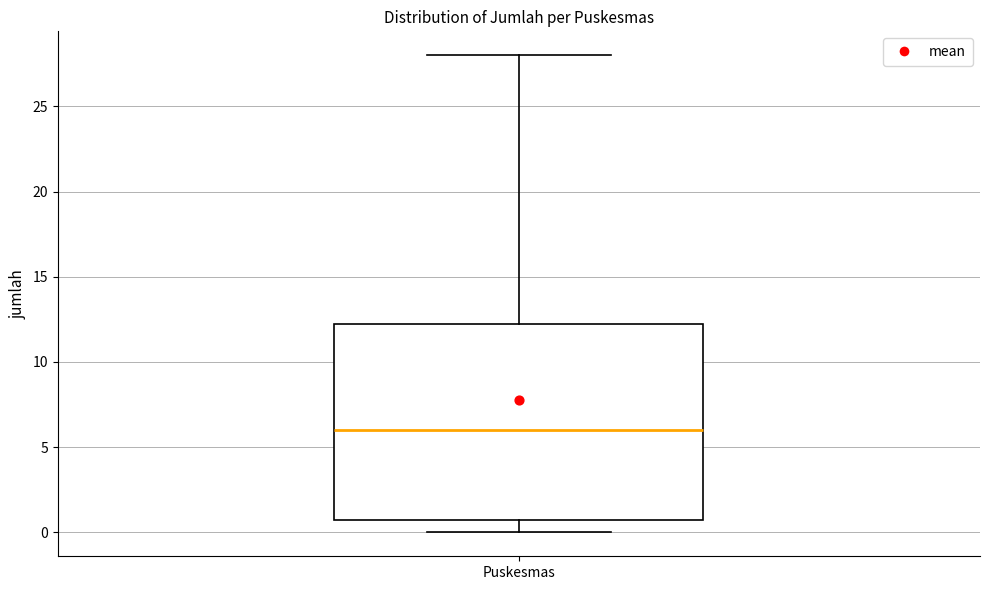

Transcribe this box plot: give where the median line is, the range the box spans, and where the two whiskers end, as read against the y-axis. The values are not printed on the chart, so give them approximately, as read against the axis.

median 6.0, box 1.0 to 12.5, whiskers 0.0 to 28.0